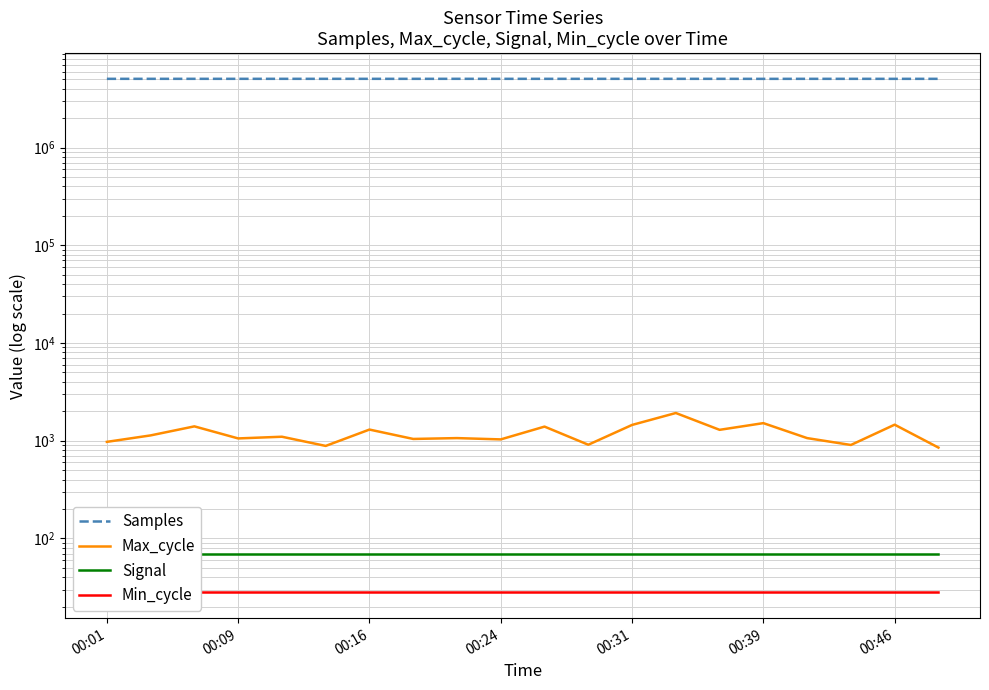

True or false: Max_cycle and Signal intersect in this chart.

False